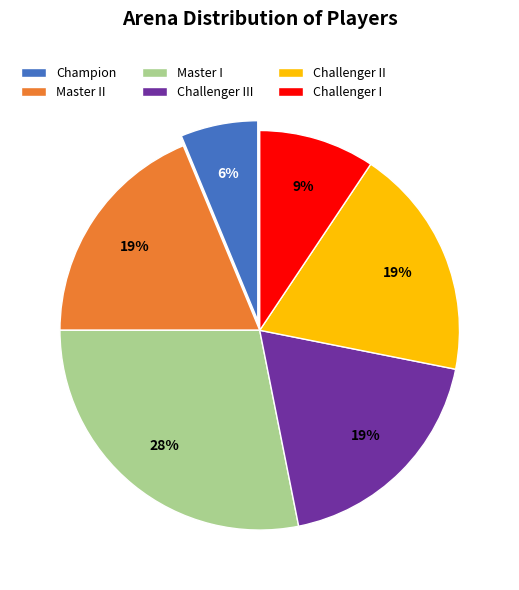

To the nearest percent, what is the average slice percentage?

17%